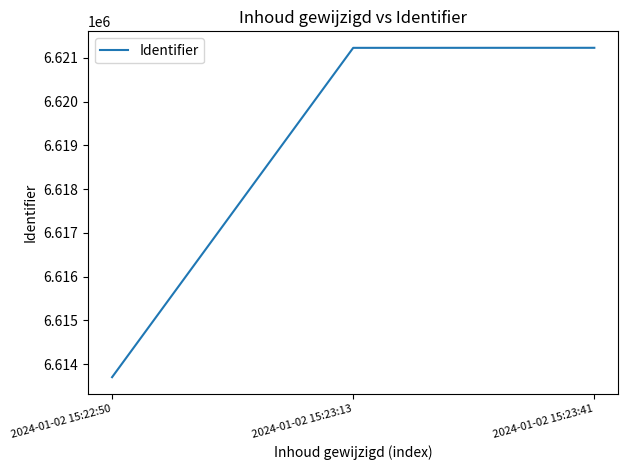

Approximately how many times larger is the value at 2024-01-02 15:23:41 compared to 2024-01-02 15:22:50?

1.0